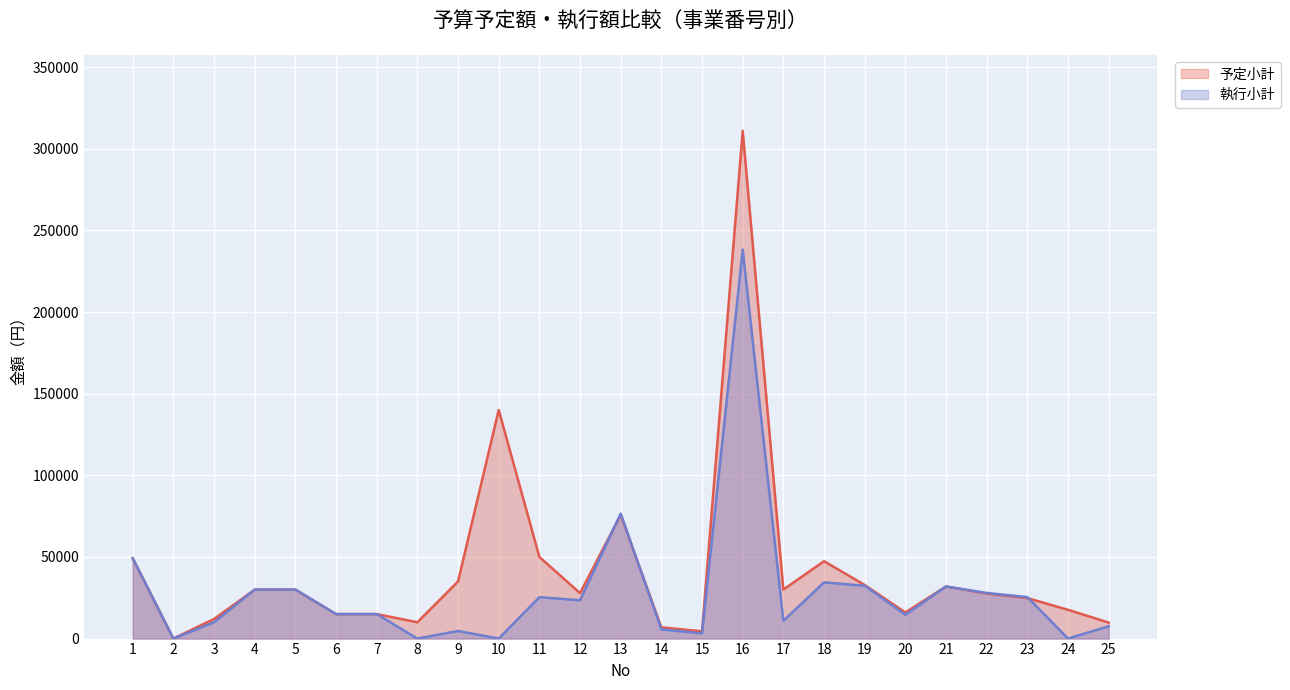

Rank the series by their average value, from highest to lowest.

予定小計, 執行小計